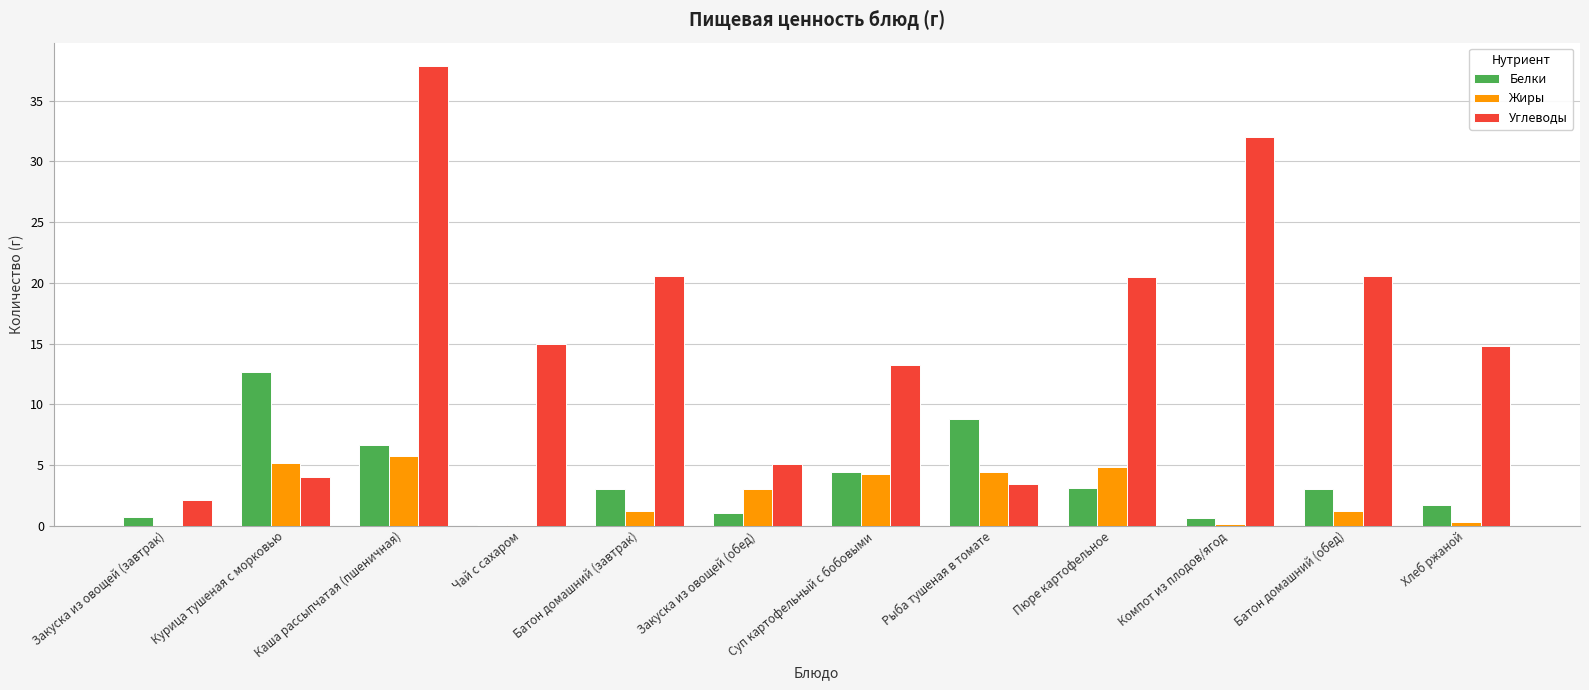

Which series has the largest total across all categories?

Углеводы